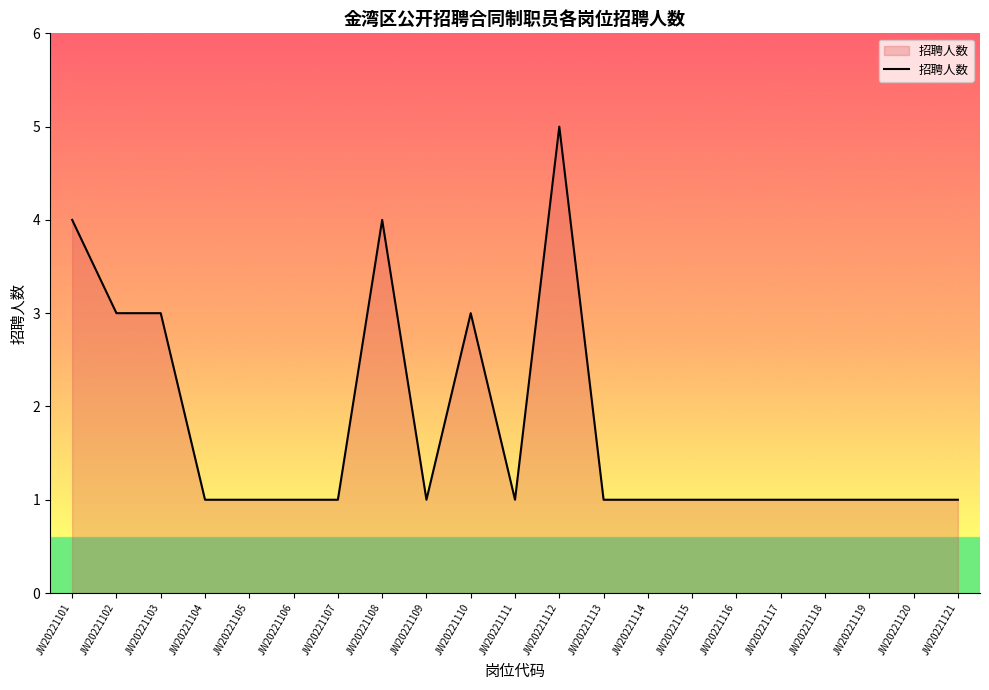

What is the difference between the second highest and second lowest values?

3